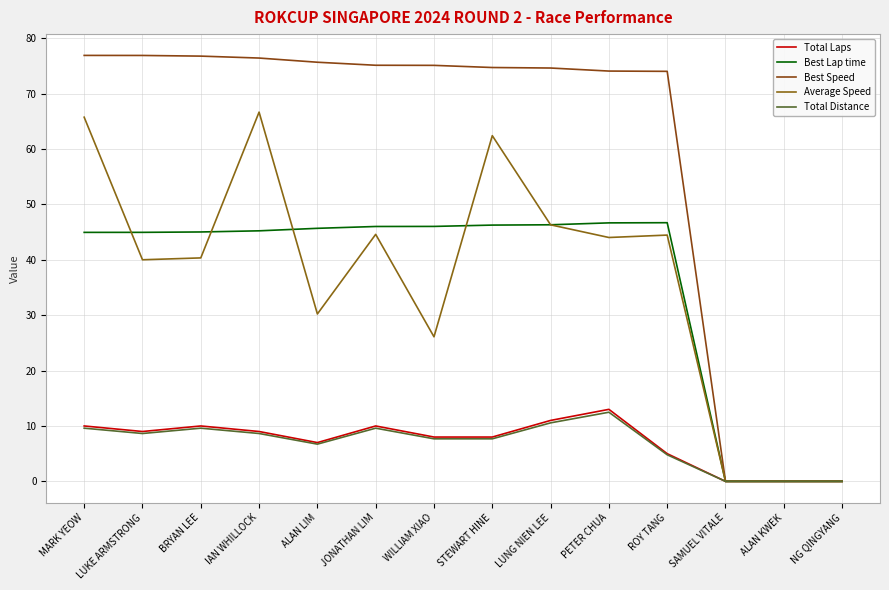

What is the spread (max minus min) of values at LUKE ARMSTRONG?

68.2